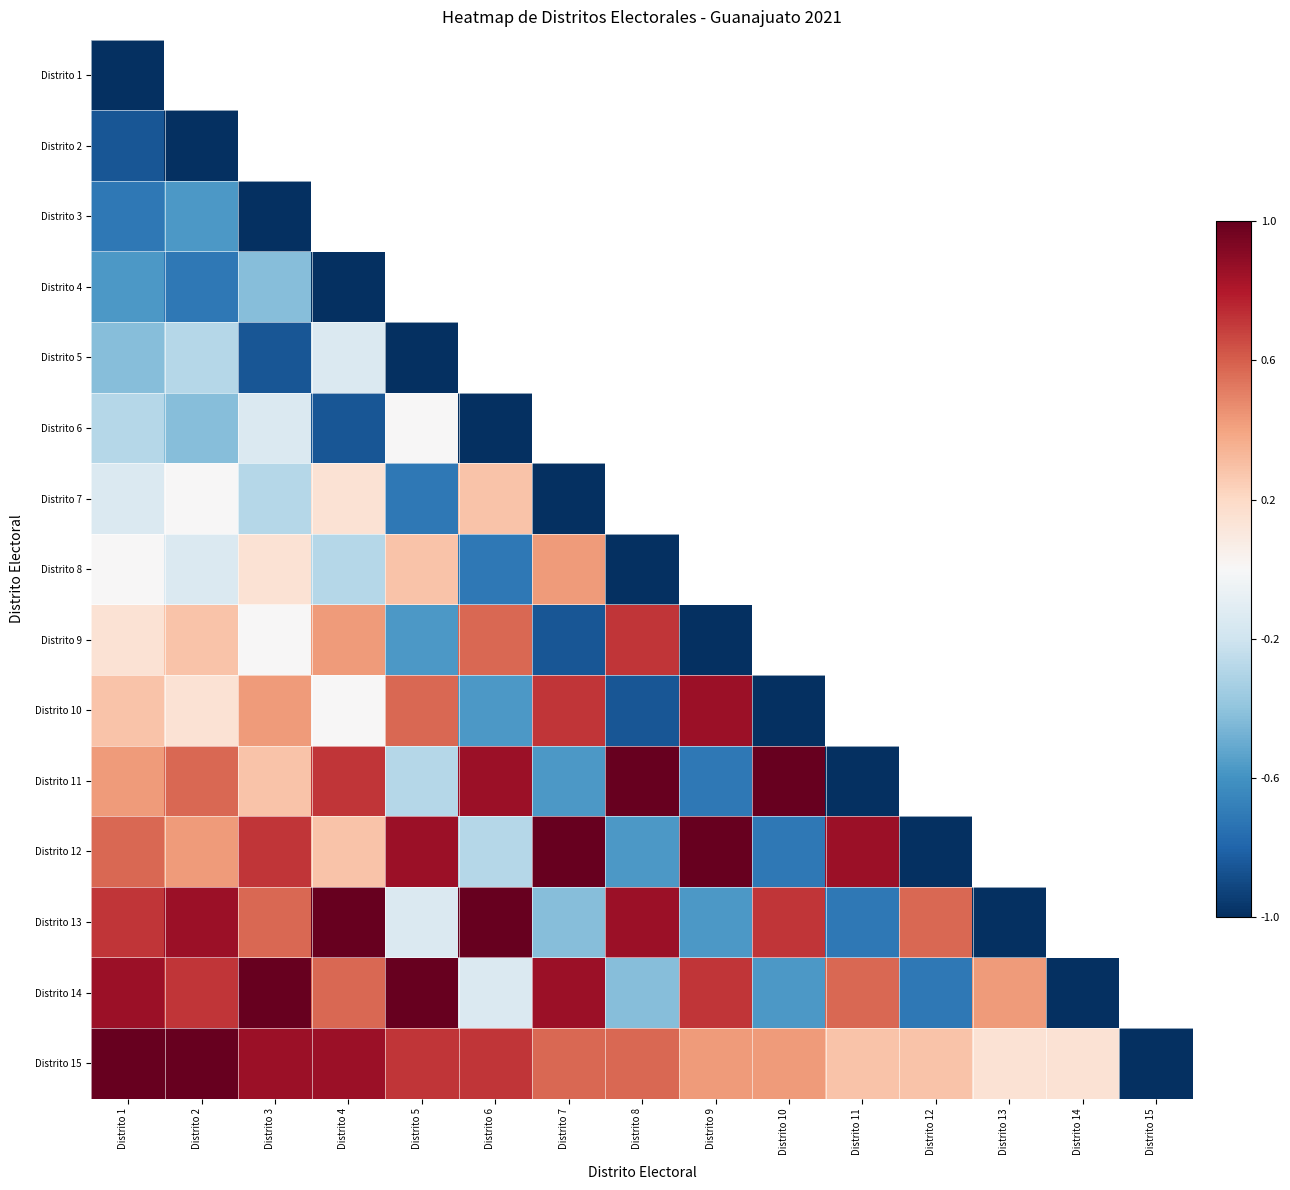

The value of Distrito 9 at Distrito 6 is 0.6. True or false?

True